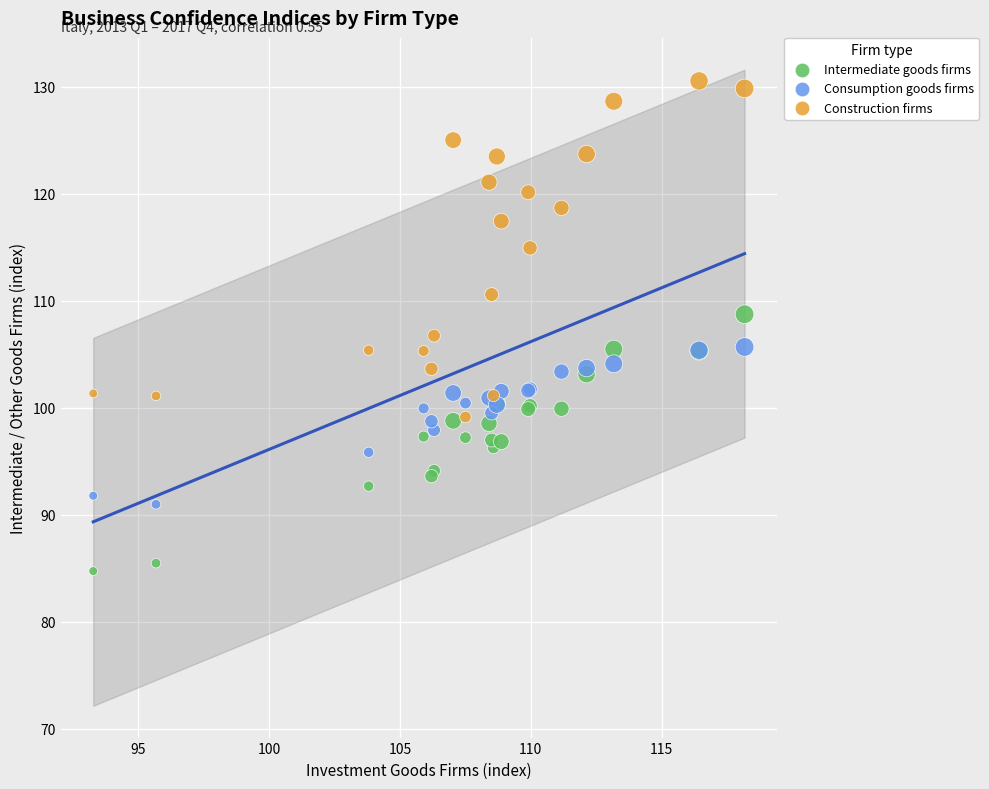

Which series reaches the maximum Y coordinate?

Construction firms